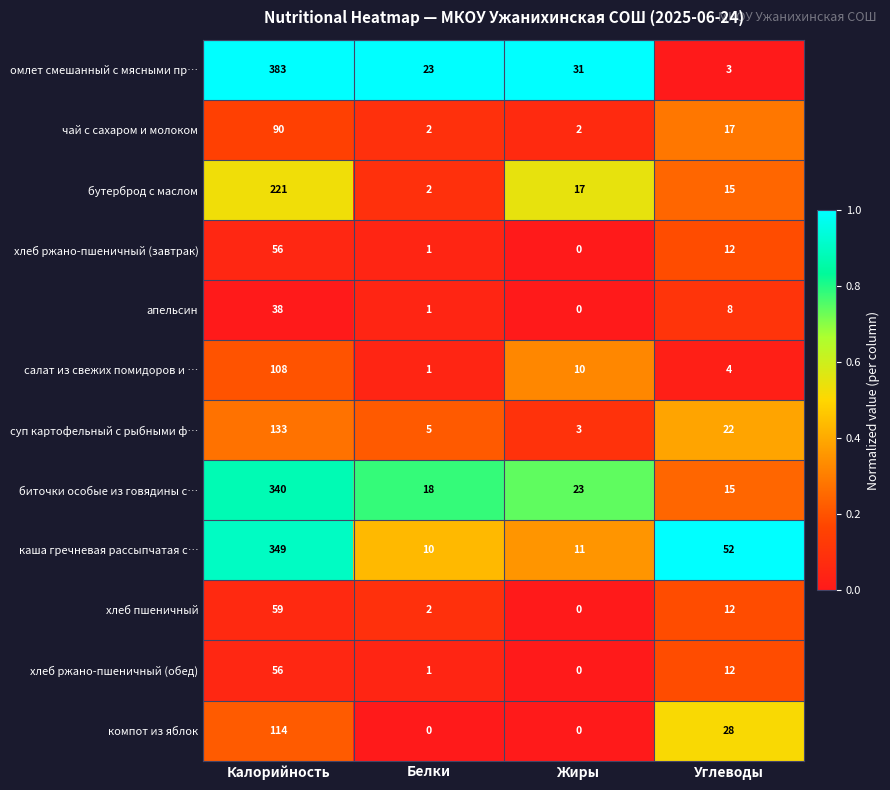

At which label is чай с сахаром и молоком closest to 46?

Углеводы